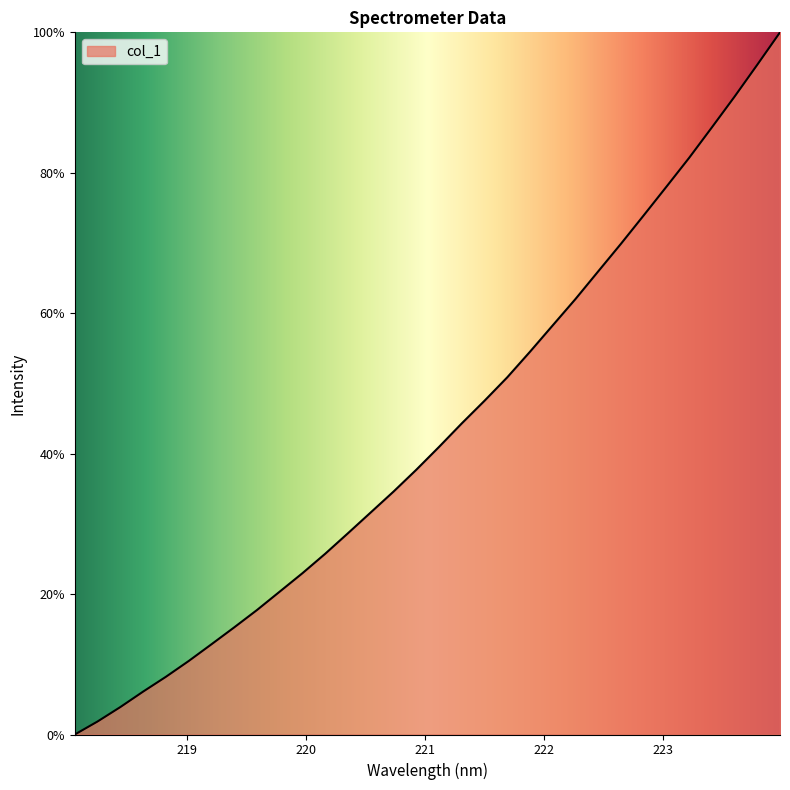

What is the difference between the maximum and minimum values?

100.0